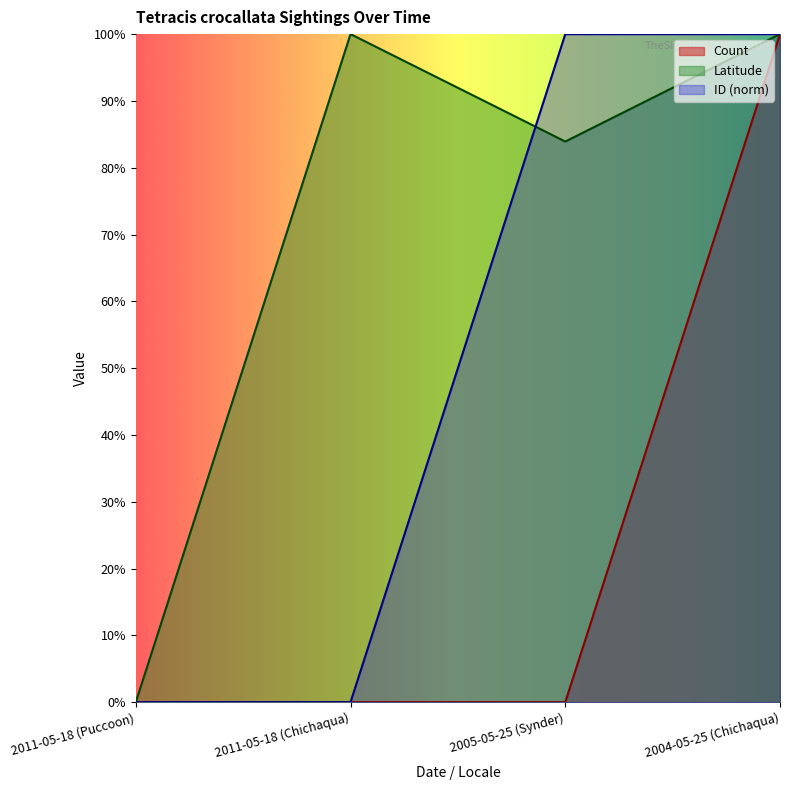

True or false: ID and Count cross at least once.

False